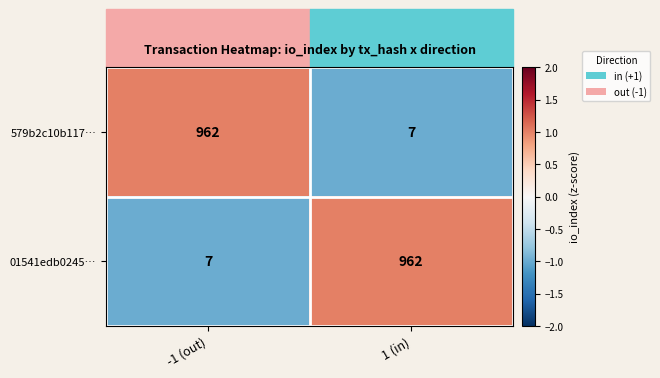

Is the value of 01541edb0245… at -1 (out) greater than the value of 579b2c10b117… at -1 (out)?

No